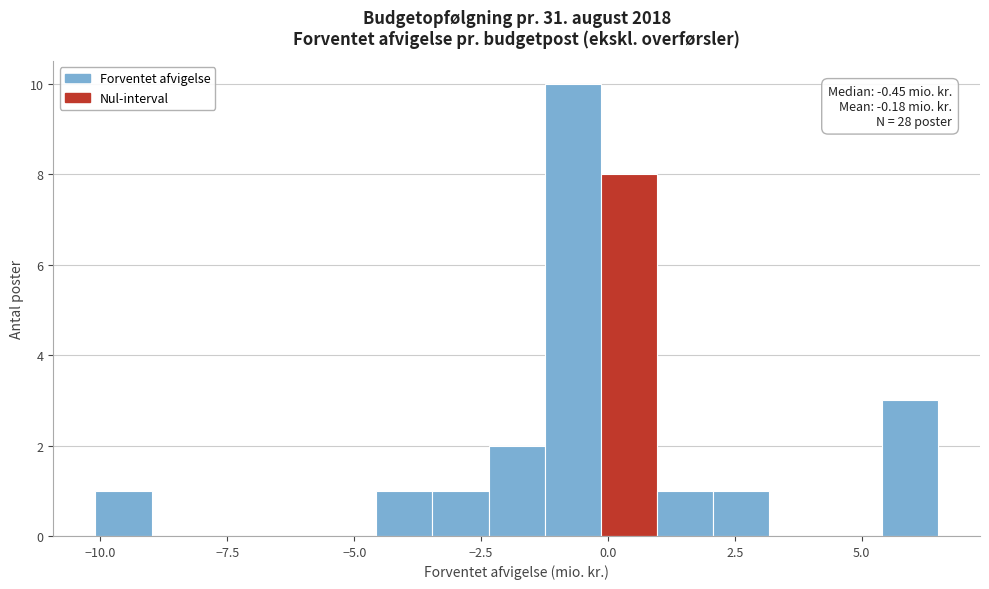

Around what value on the x-axis is the tallest bar? Give the approximate position of its centre, as read against the axis.

-0.5